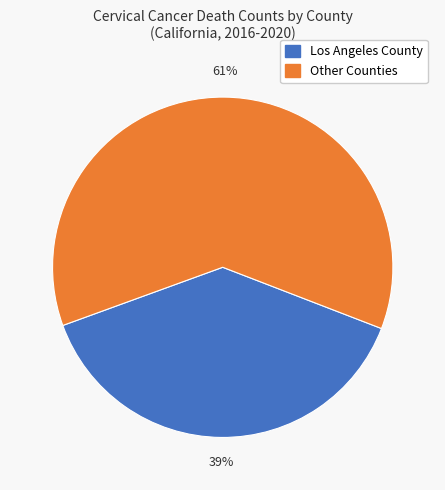

To the nearest percent, what is the average slice percentage?

50%